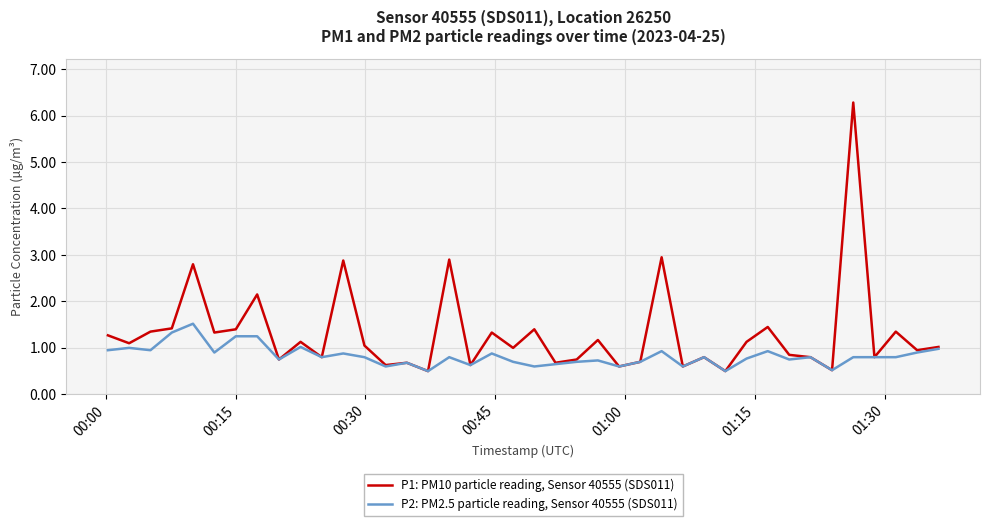

Which series has the widest spread of values?

P1: PM10 particle reading, Sensor 40555 (SDS011)